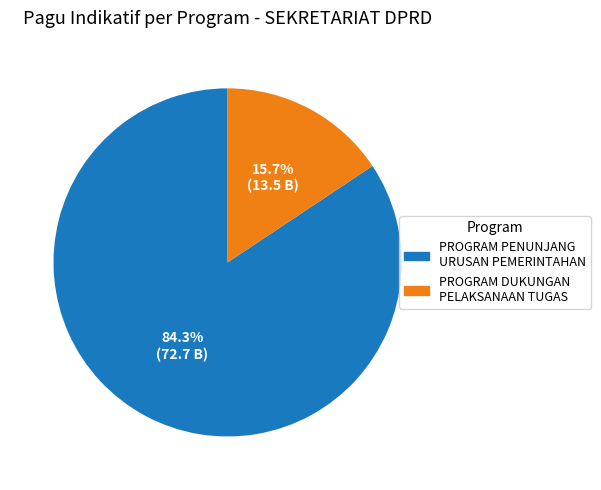

Is there a majority slice in this chart?

Yes